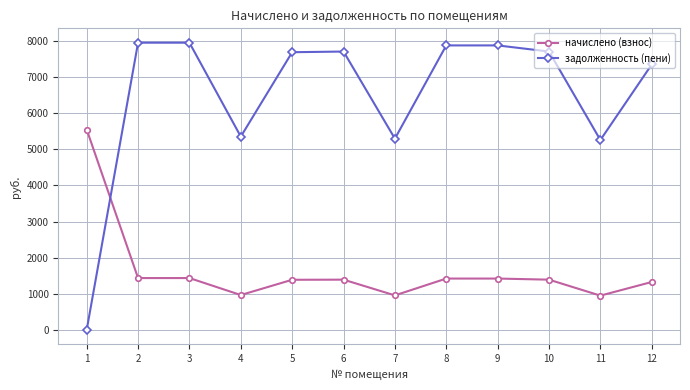

Is the value of задолженность (пени) at 11 greater than the value of начислено (взнос) at 3?

Yes